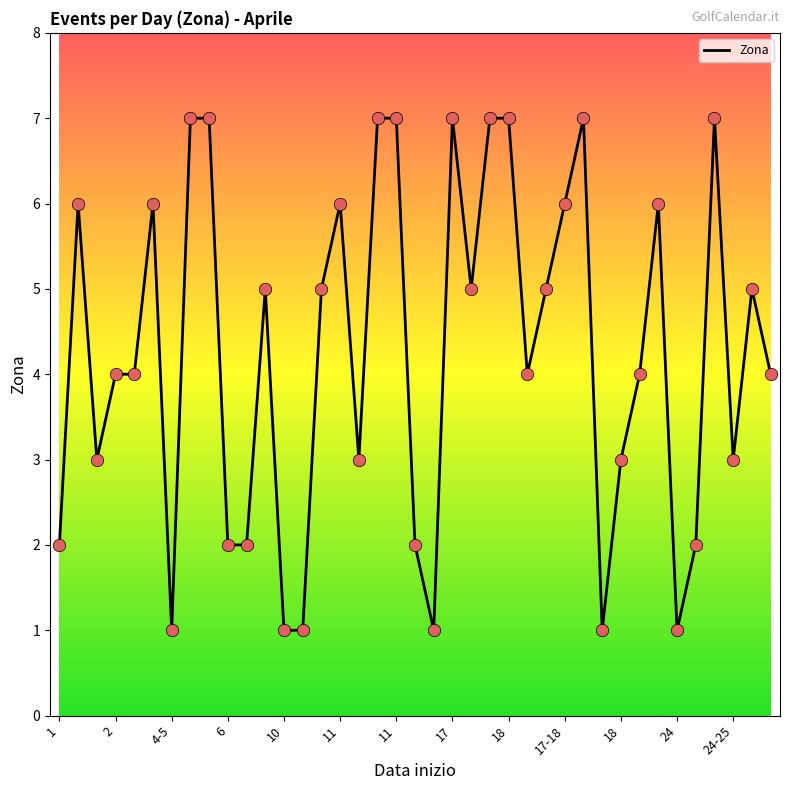

What is the difference between the maximum and minimum values?

6